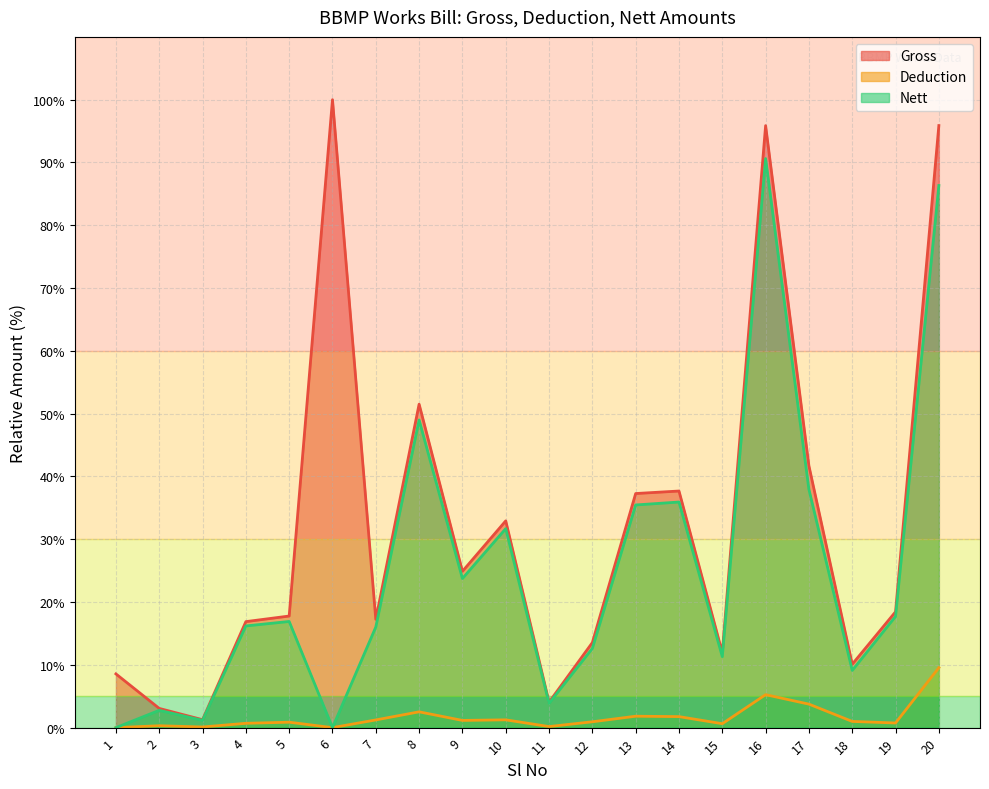

What is the approximate value of Gross at 19?

18.4